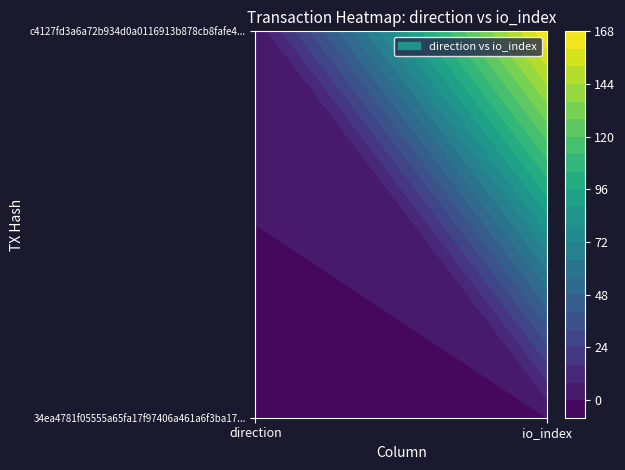

How many data points does each series have?

2